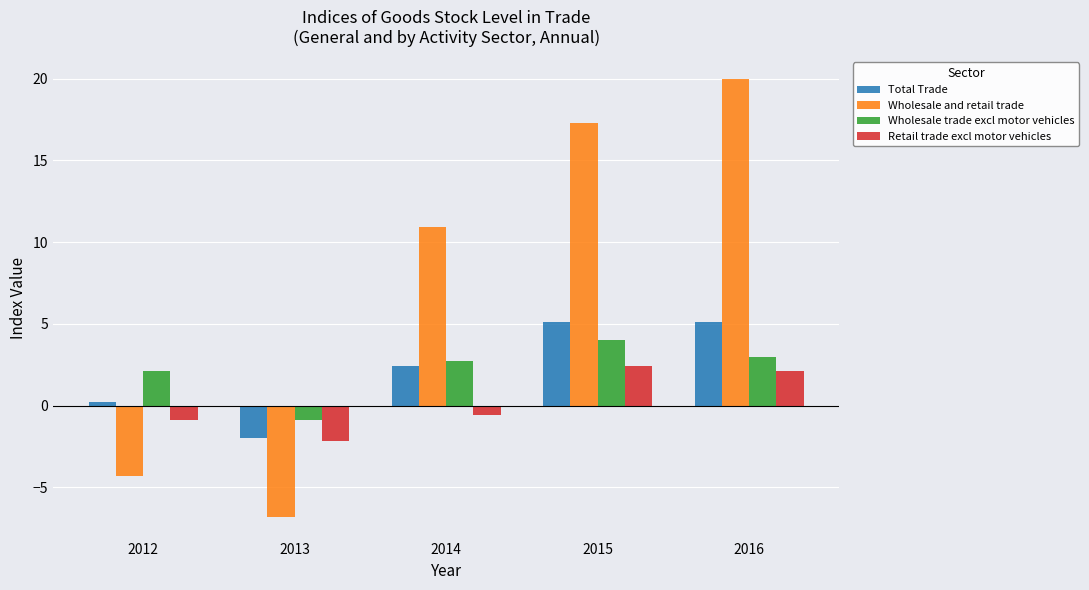

Rank the categories by Wholesale and retail trade value from lowest to highest.

2013, 2012, 2014, 2015, 2016